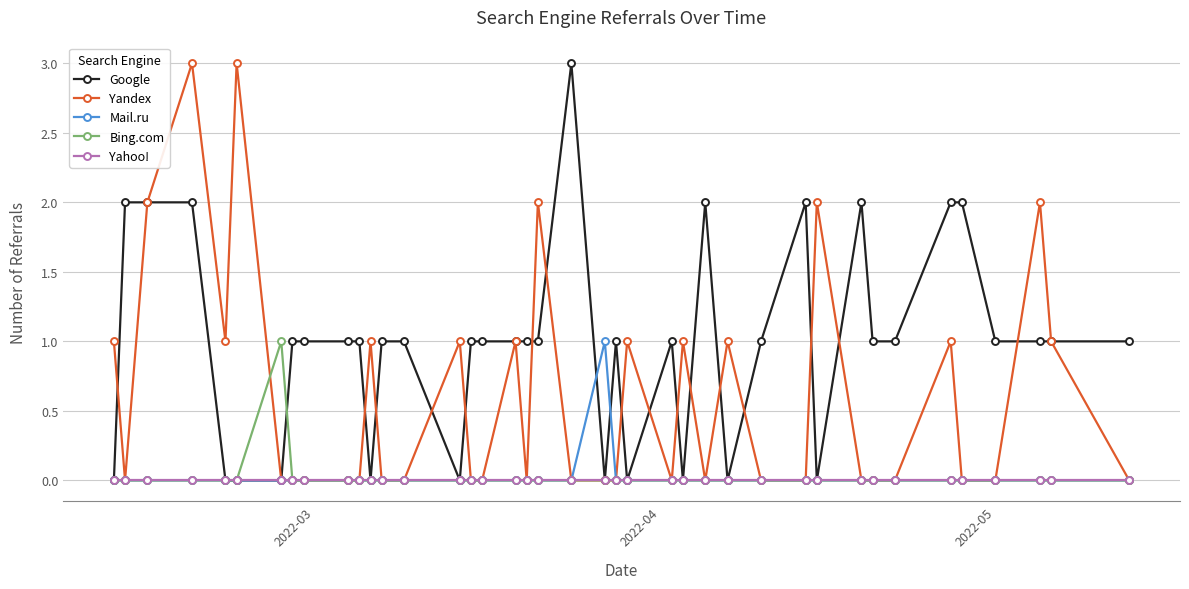

Which series has the largest total across all categories?

Google